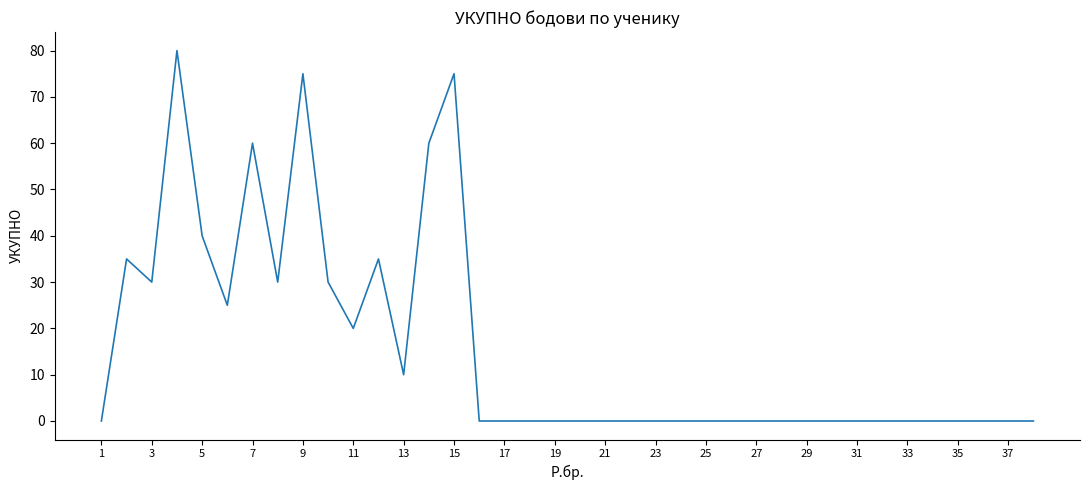

What is the difference between the maximum and minimum values?

80